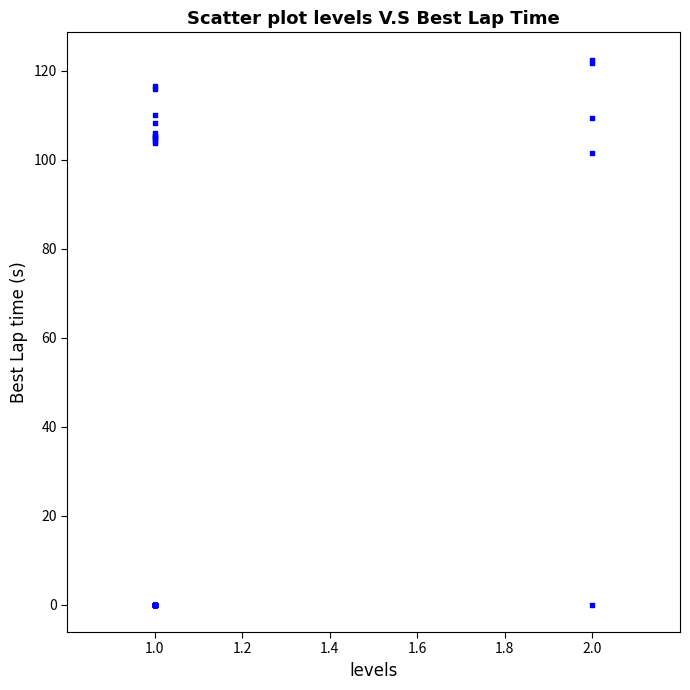

What Y value in the scatter plot is closest to 61?

101.4